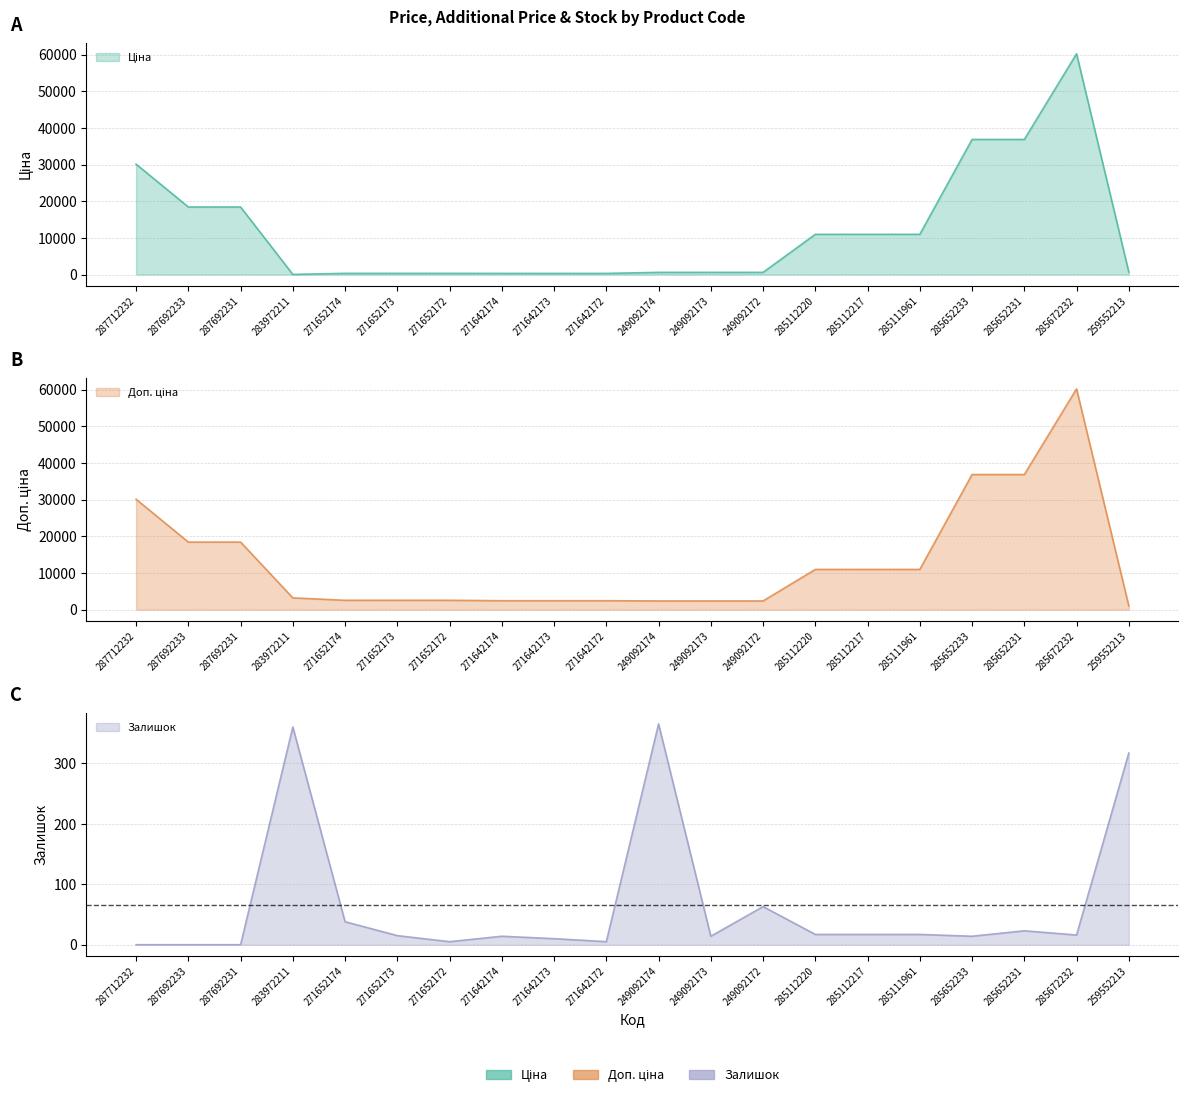

What is the label of the 9th point from the right?

249092173